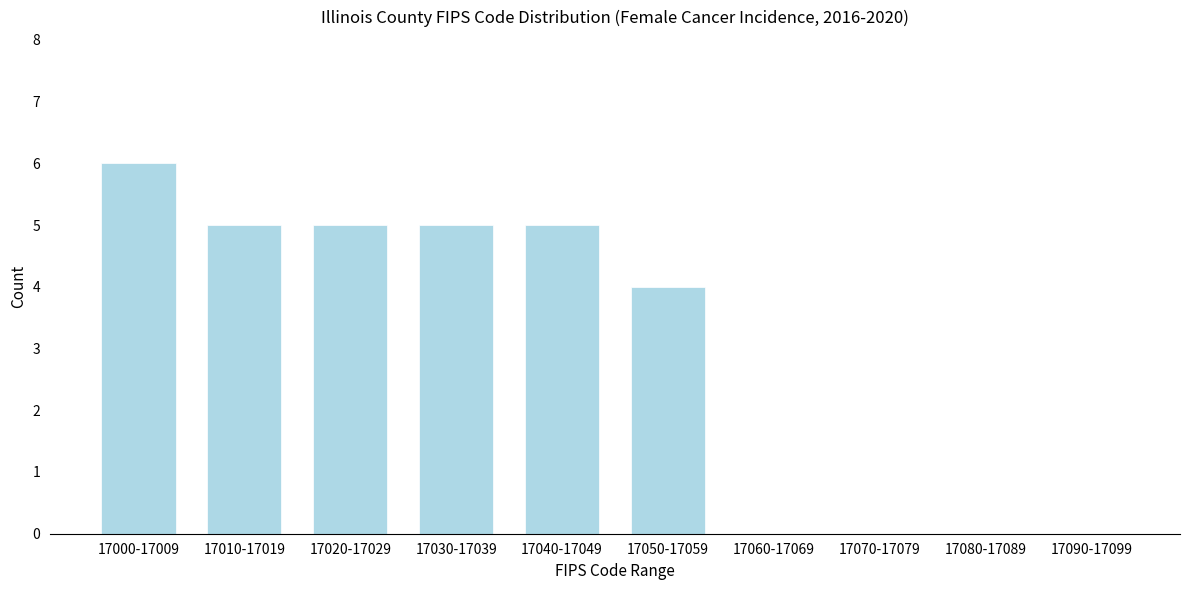

Reading left to right, list all the values displayed in this chart.

17000-17009=6	17010-17019=5	17020-17029=5	17030-17039=5	17040-17049=5	17050-17059=4	17060-17069=0	17070-17079=0	17080-17089=0	17090-17099=0